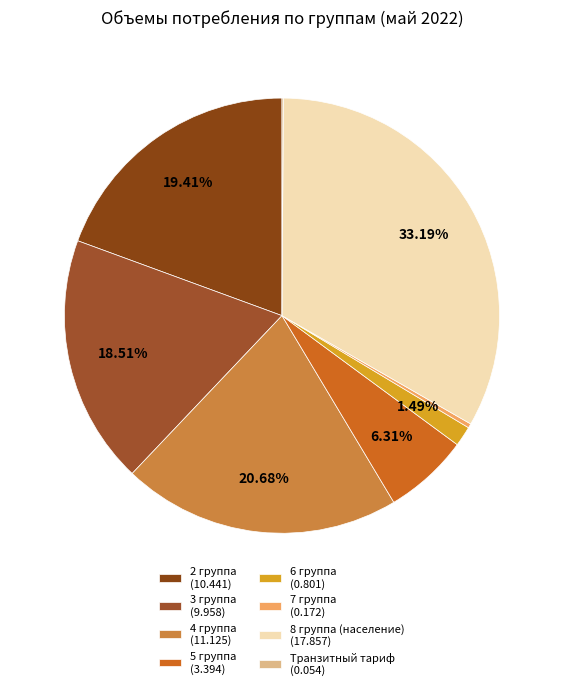

Count the number of slices in the pie.

8